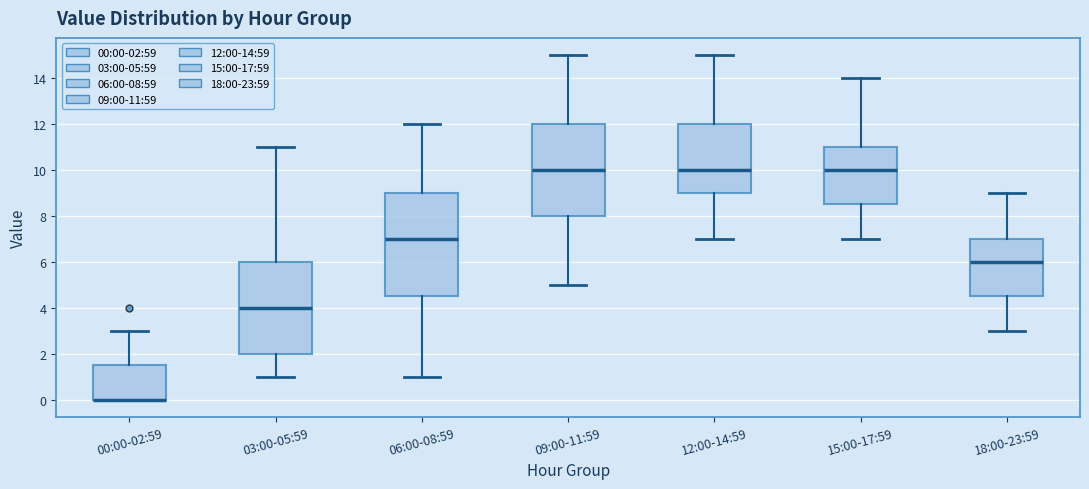

Reading left to right, read every box against the y-axis: the position of its median line, the range the box covers, and the ends of its whiskers. The values are not printed on the chart, so give them approximately, as read against the axis.

00:00-02:59: median 0.0 (drawn on the box's lower edge), box 0.0 to 1.6, whiskers 0.0 to 3.0
03:00-05:59: median 4.0, box 2.0 to 6.0, whiskers 1.0 to 11.0
06:00-08:59: median 7.0, box 4.6 to 9.0, whiskers 1.0 to 12.0
09:00-11:59: median 10.0, box 8.0 to 12.0, whiskers 5.0 to 15.0
12:00-14:59: median 10.0, box 9.0 to 12.0, whiskers 7.0 to 15.0
15:00-17:59: median 10.0, box 8.6 to 11.0, whiskers 7.0 to 14.0
18:00-23:59: median 6.0, box 4.6 to 7.0, whiskers 3.0 to 9.0